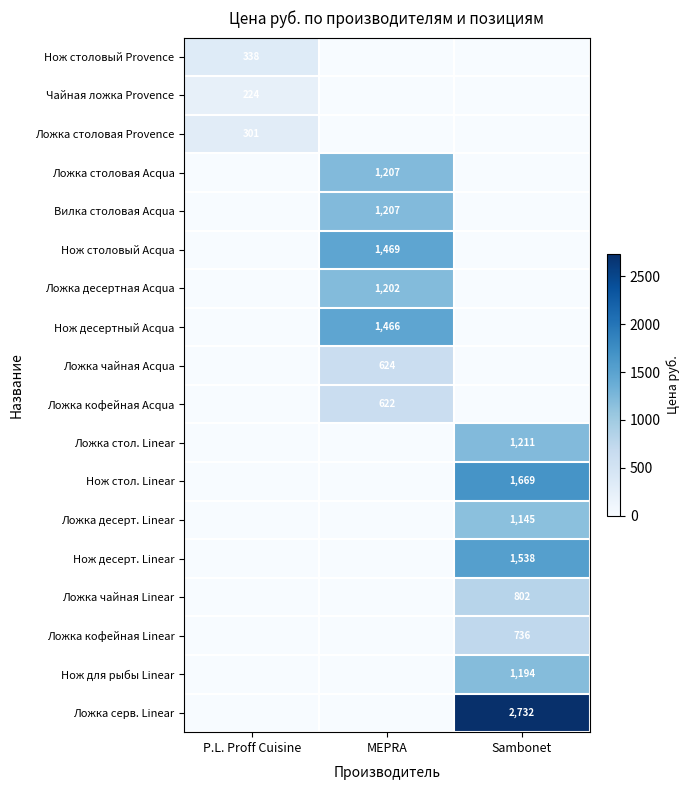

What is the maximum value shown in the chart?

2731.9